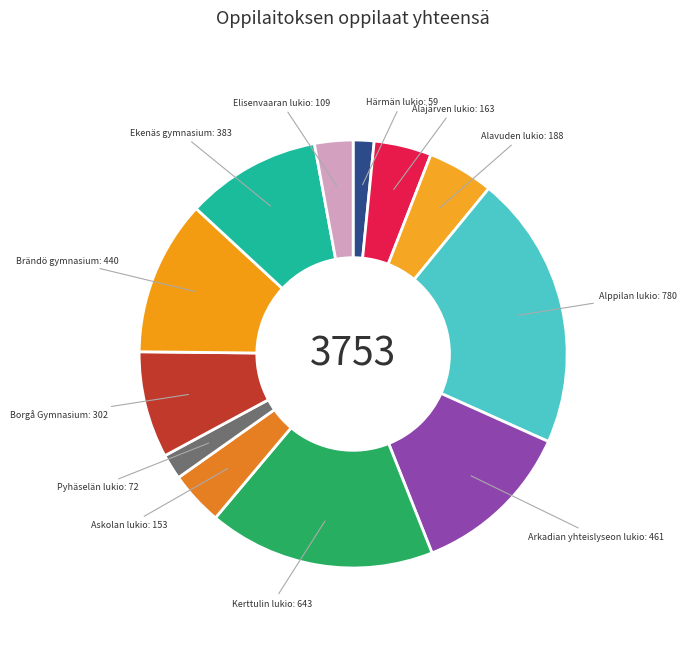

Do Arkadian yhteislyseon lukio and Alavuden lukio together represent more than half of the pie?

No